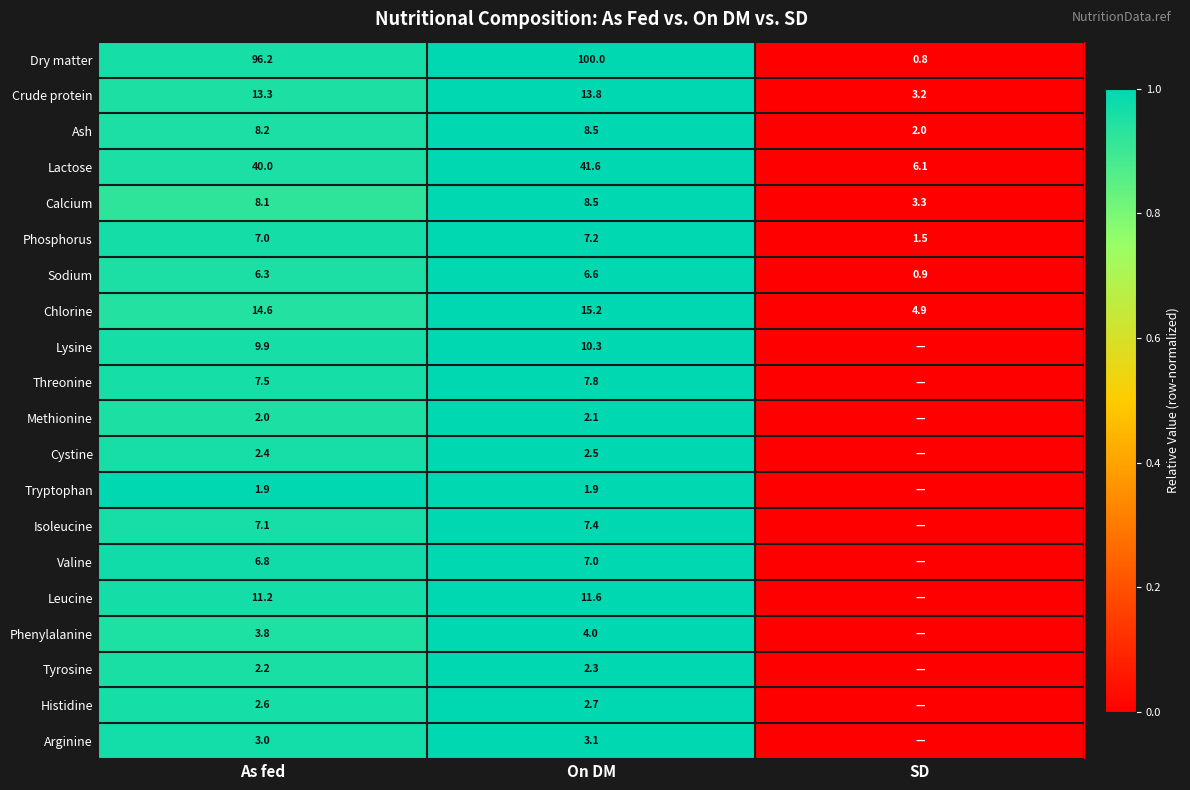

What is the difference between the Phosphorus values at On DM and SD?

5.7